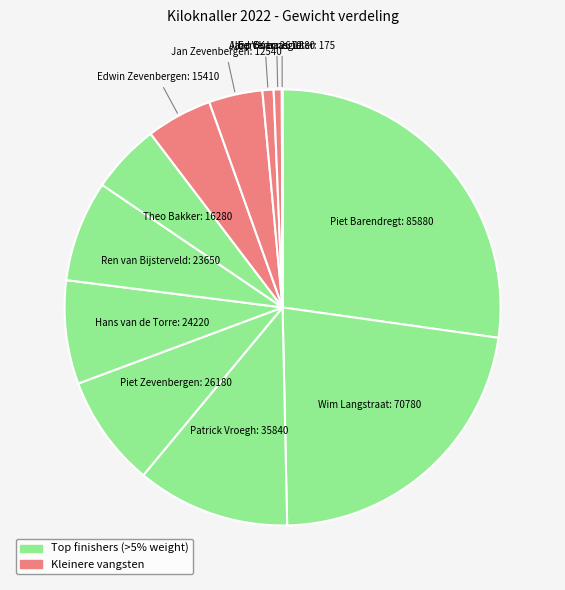

Which category has the biggest portion of the pie?

Piet Barendregt